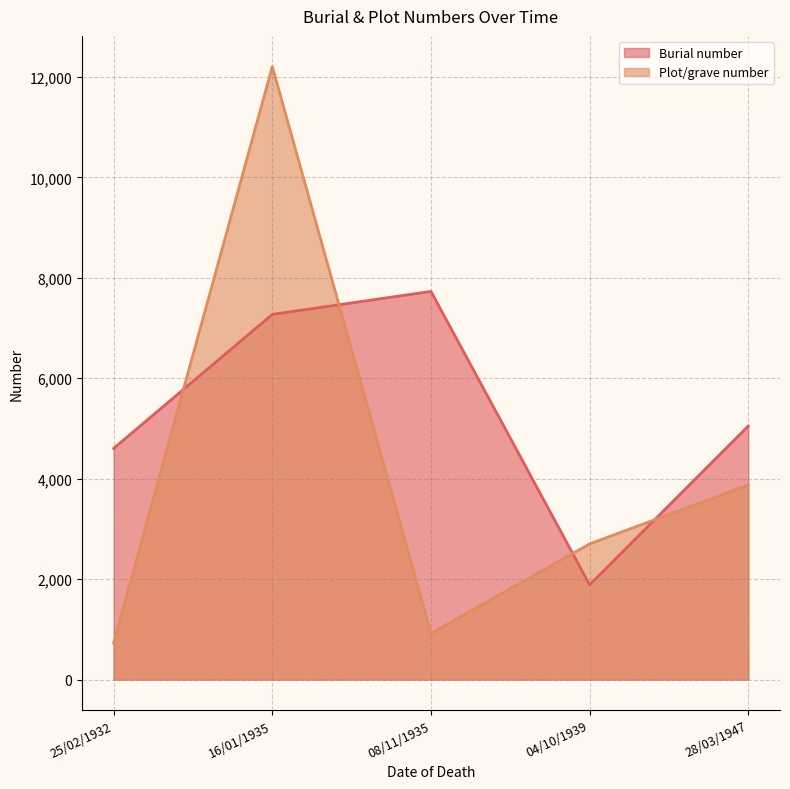

What is the maximum value for Burial number?

7730